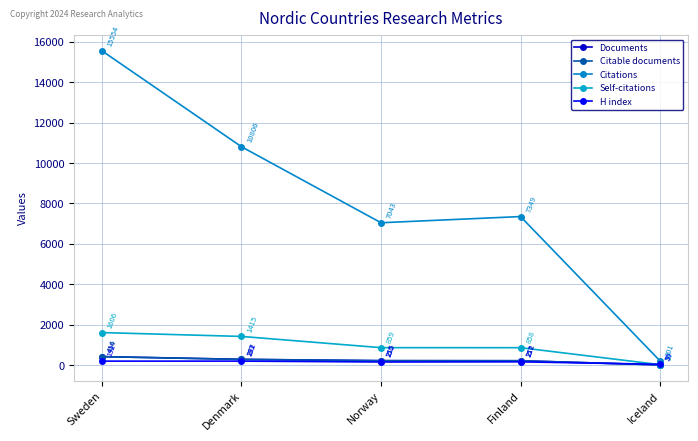

True or false: Self-citations and Citable documents intersect in this chart.

False